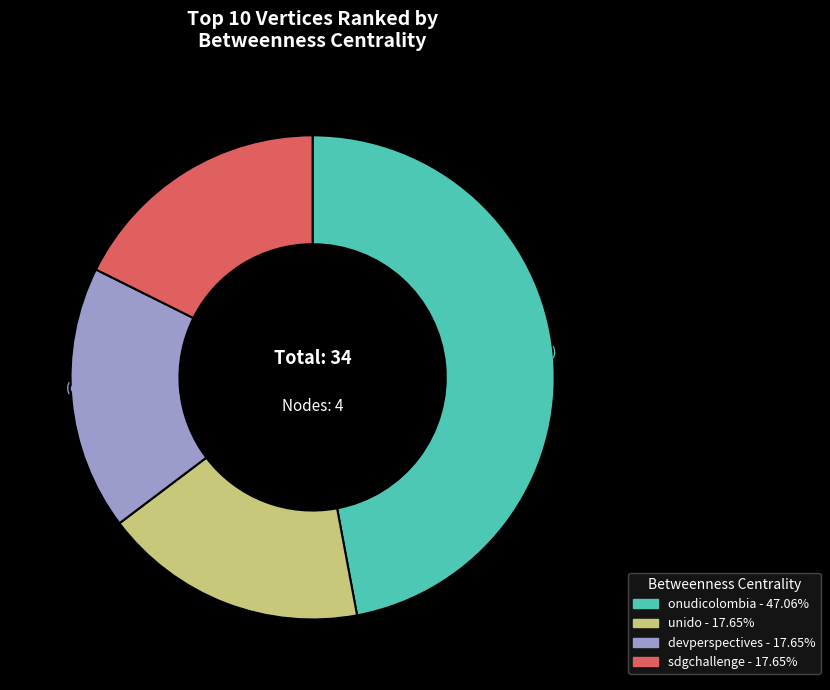

To the nearest percent, what portion does devperspectives represent?

18%